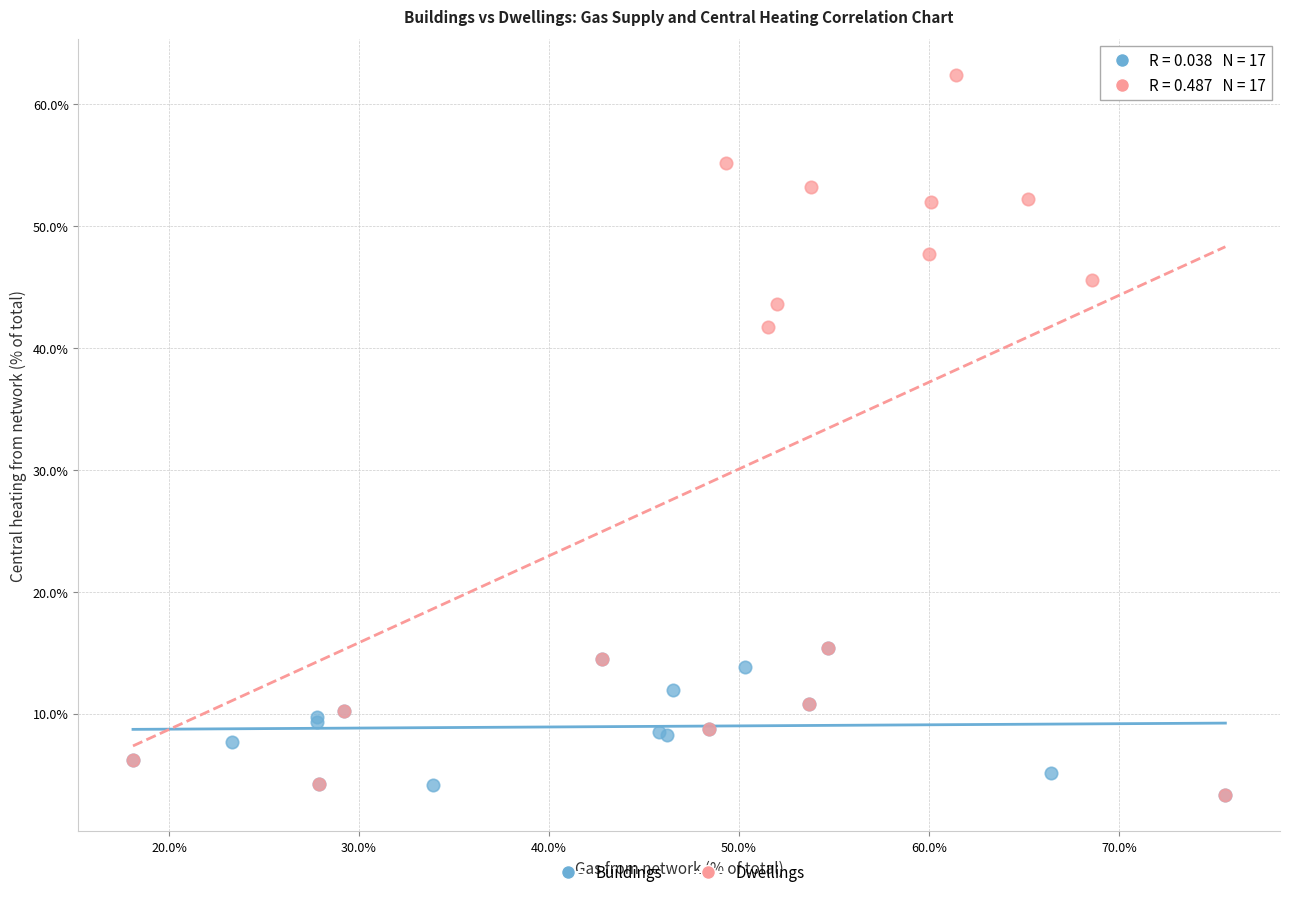

Which series has the widest spread of Y values?

Dwellings